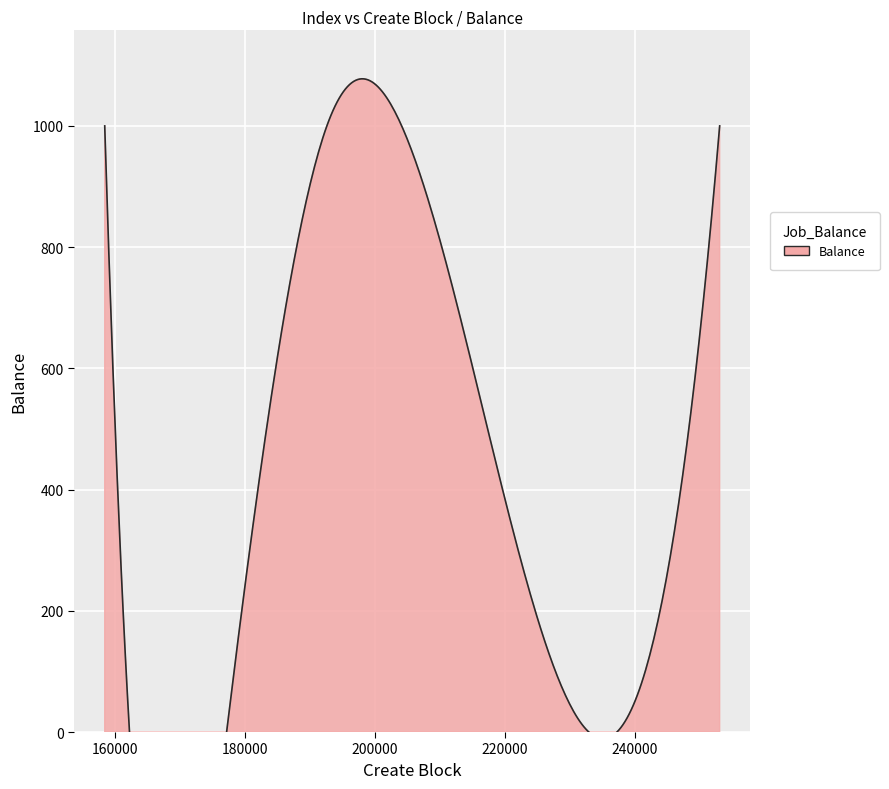

How many lines are shown in the chart?

1